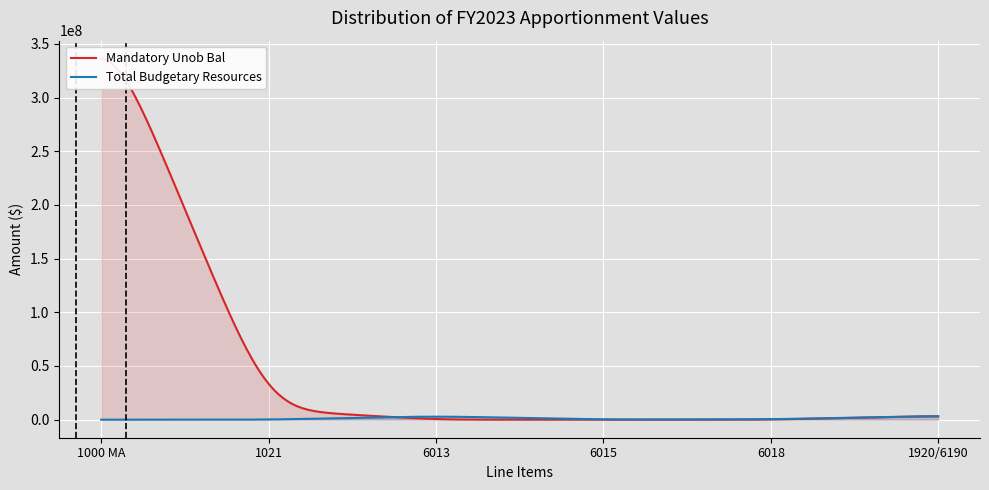

What is the label of the 1st point from the right?

1920/6190